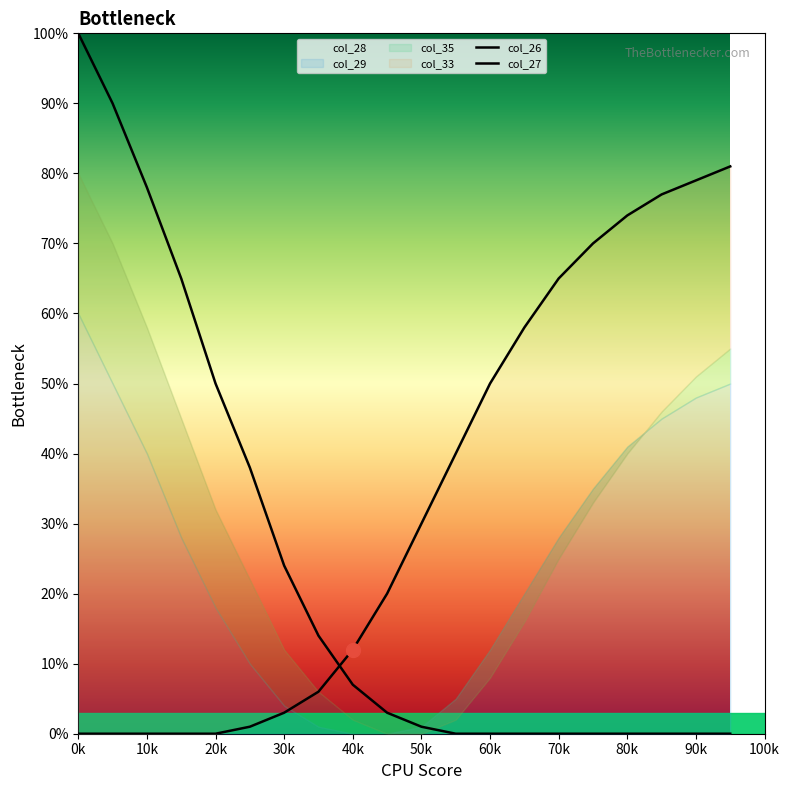

Rank the series by their average value, from lowest to highest.

col_26, col_27